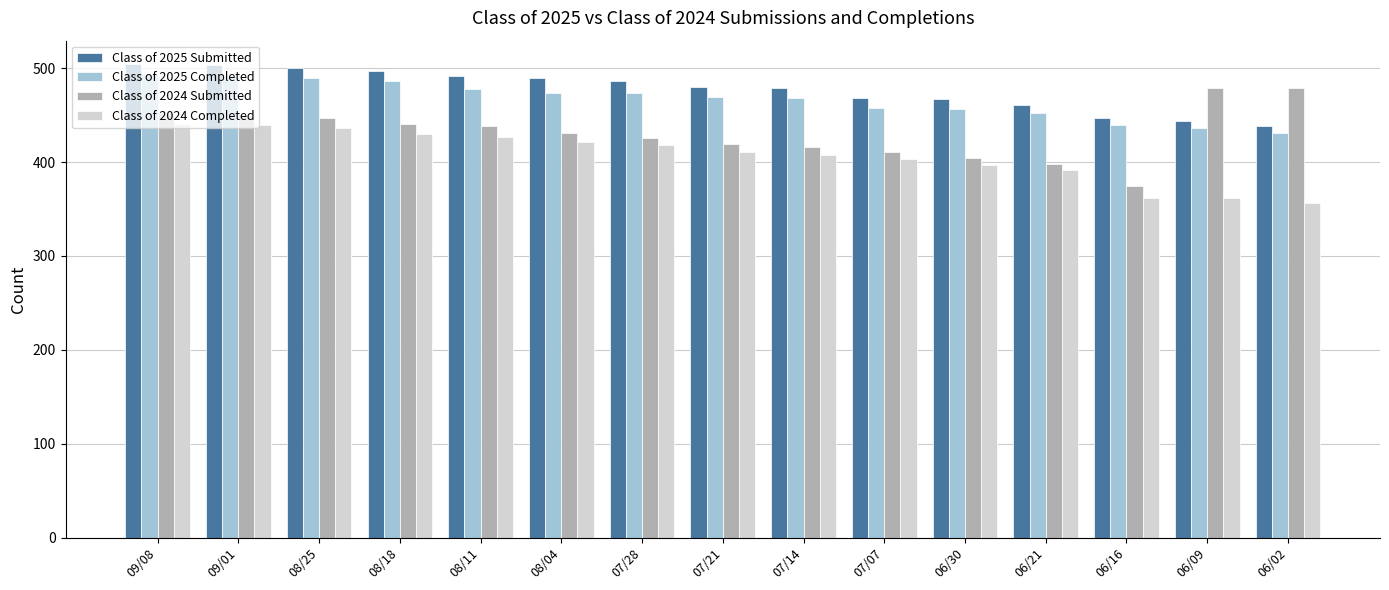

How many bars are there in total?

60